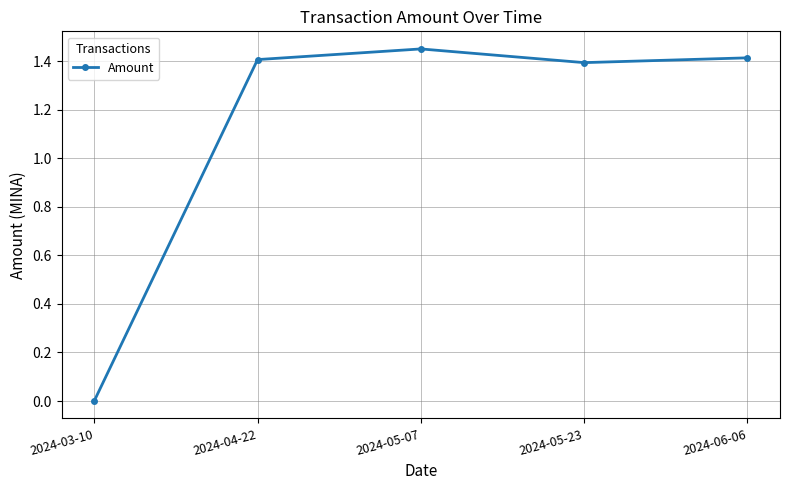

What position from the left is 2024-06-06?

5